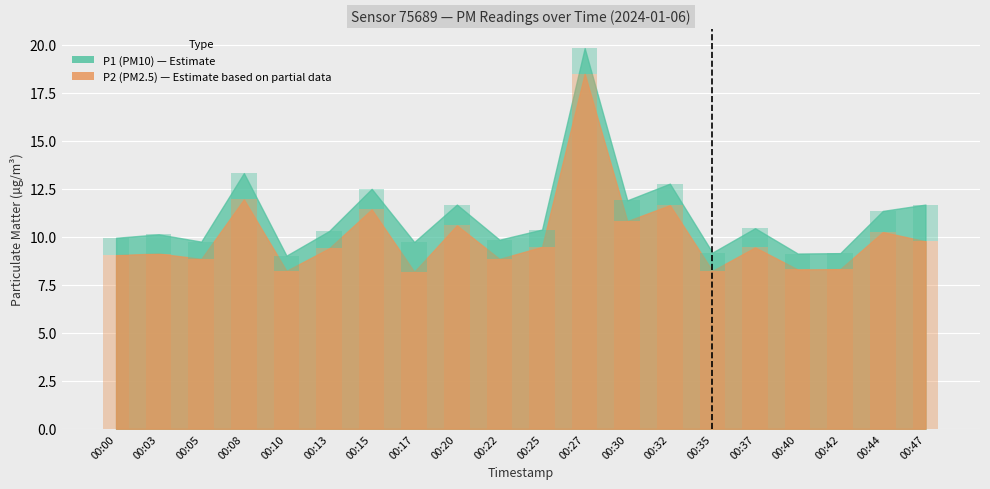

The chart shows a value of 8.8 at 00:22. True or false?

True